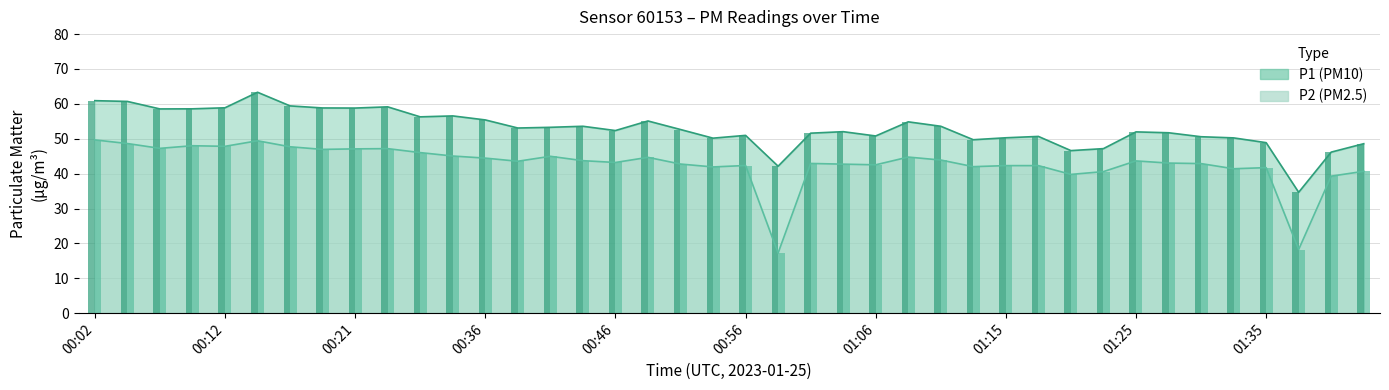

What is the total value across all series at 00:44?

97.3